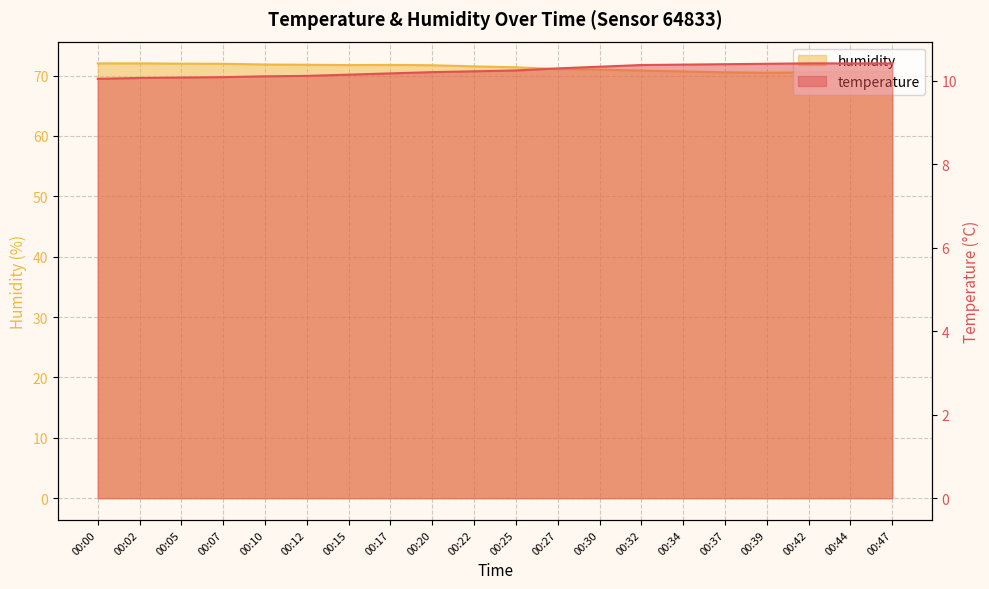

What is the sum of all temperature values?

205.0